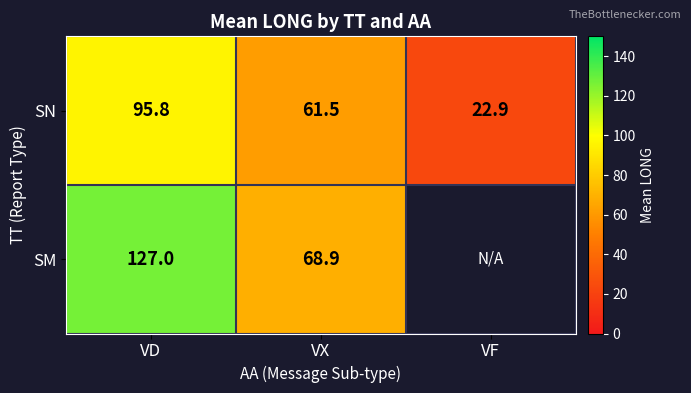

Where does the SN series first go above 61?

VD